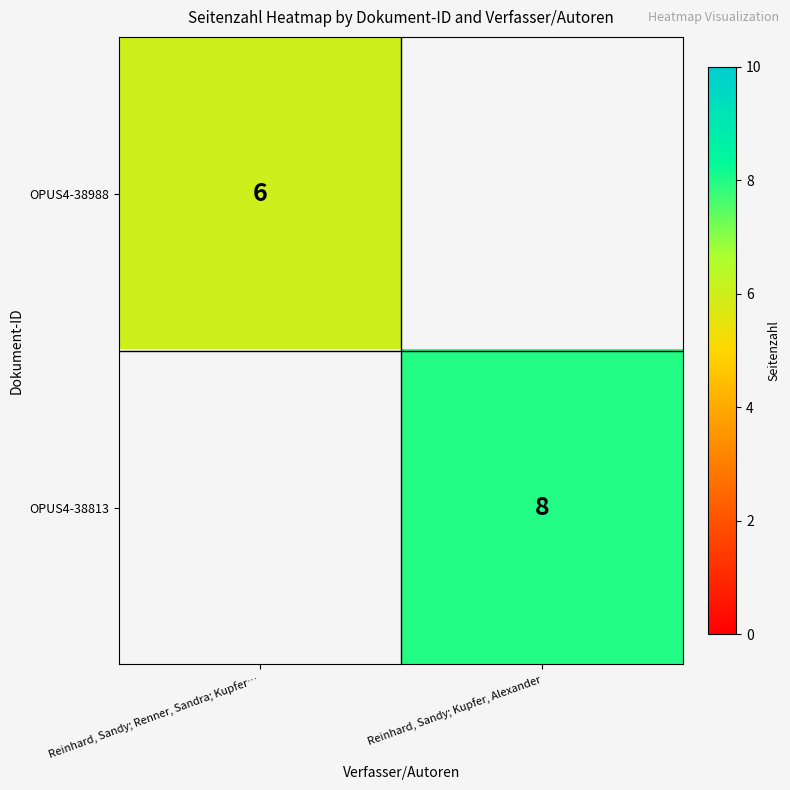

Is it true that OPUS4-38813 equals 5 at Reinhard, Sandy; Kupfer, Alexander?

False